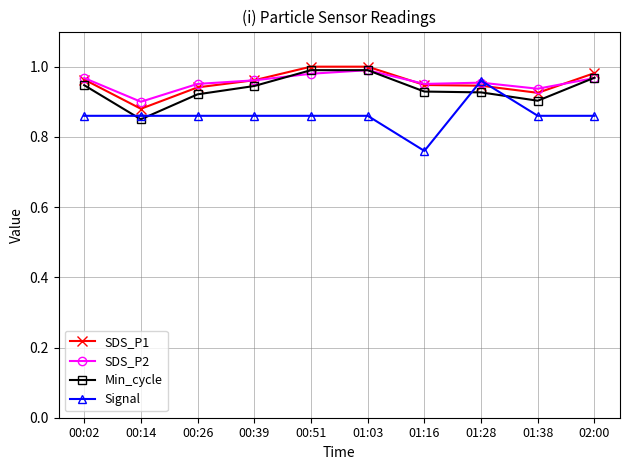

Which series ends up on top after the final intersection of SDS_P1 and Signal?

SDS_P1